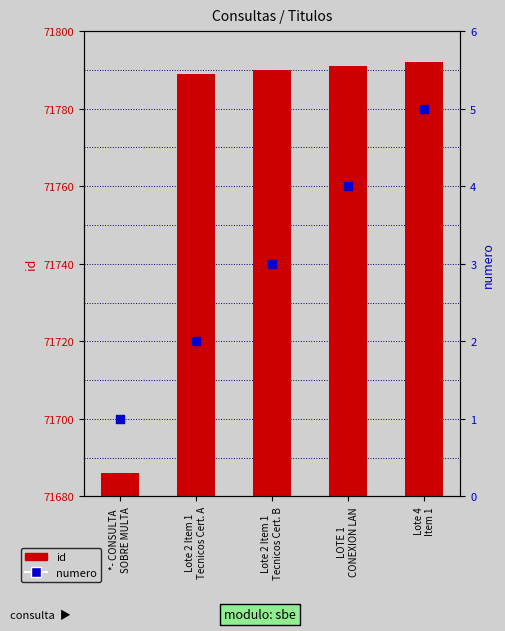

Which series has the largest total across all categories?

id